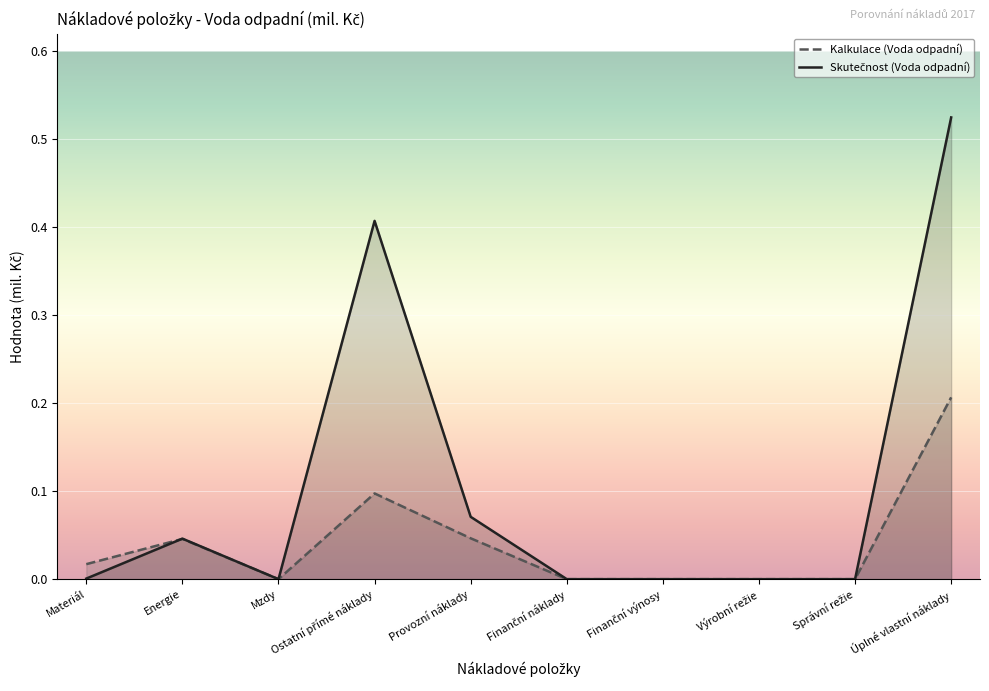

What is the sum of all Kalkulace (Voda odpadní) values?

0.4